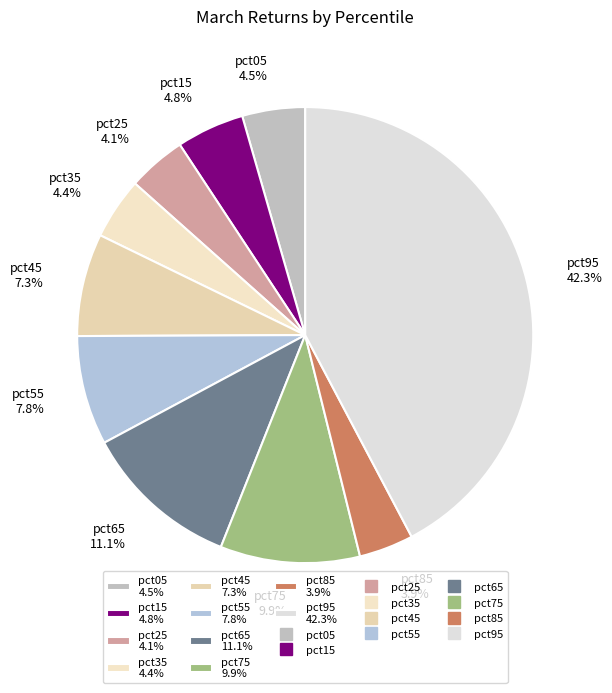

Which category has the biggest portion of the pie?

pct95